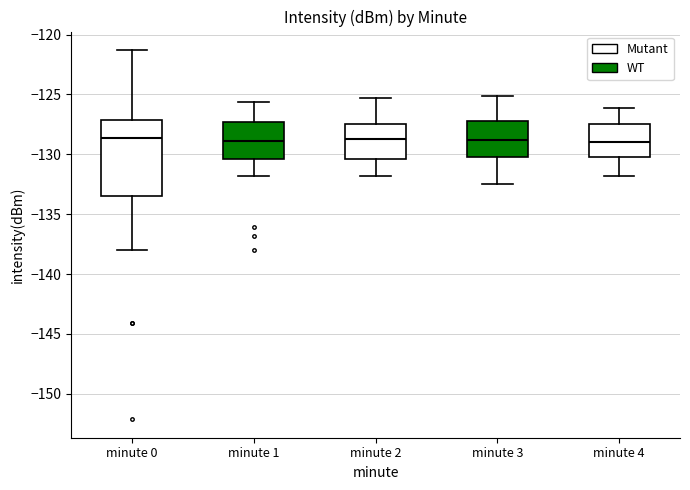

Reading left to right, transcribe this box plot: for each box, give where its median line is, the range the box spans, and where its two whiskers end, as read against the y-axis. The values are not printed on the chart, so give them approximately, as read against the axis.

minute 0: median -128.5, box -133.5 to -127.0, whiskers -138.0 to -121.5
minute 1: median -129.0, box -130.5 to -127.5, whiskers -132.0 to -125.5
minute 2: median -128.5, box -130.5 to -127.5, whiskers -132.0 to -125.5
minute 3: median -129.0, box -130.0 to -127.0, whiskers -132.5 to -125.0
minute 4: median -129.0, box -130.0 to -127.5, whiskers -132.0 to -126.0